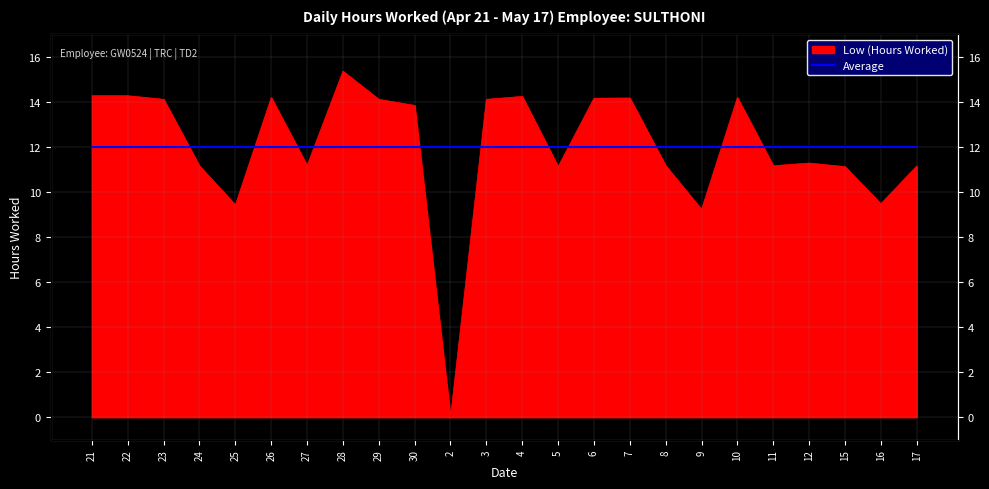

At which category does the chart reach its peak across all series?

28